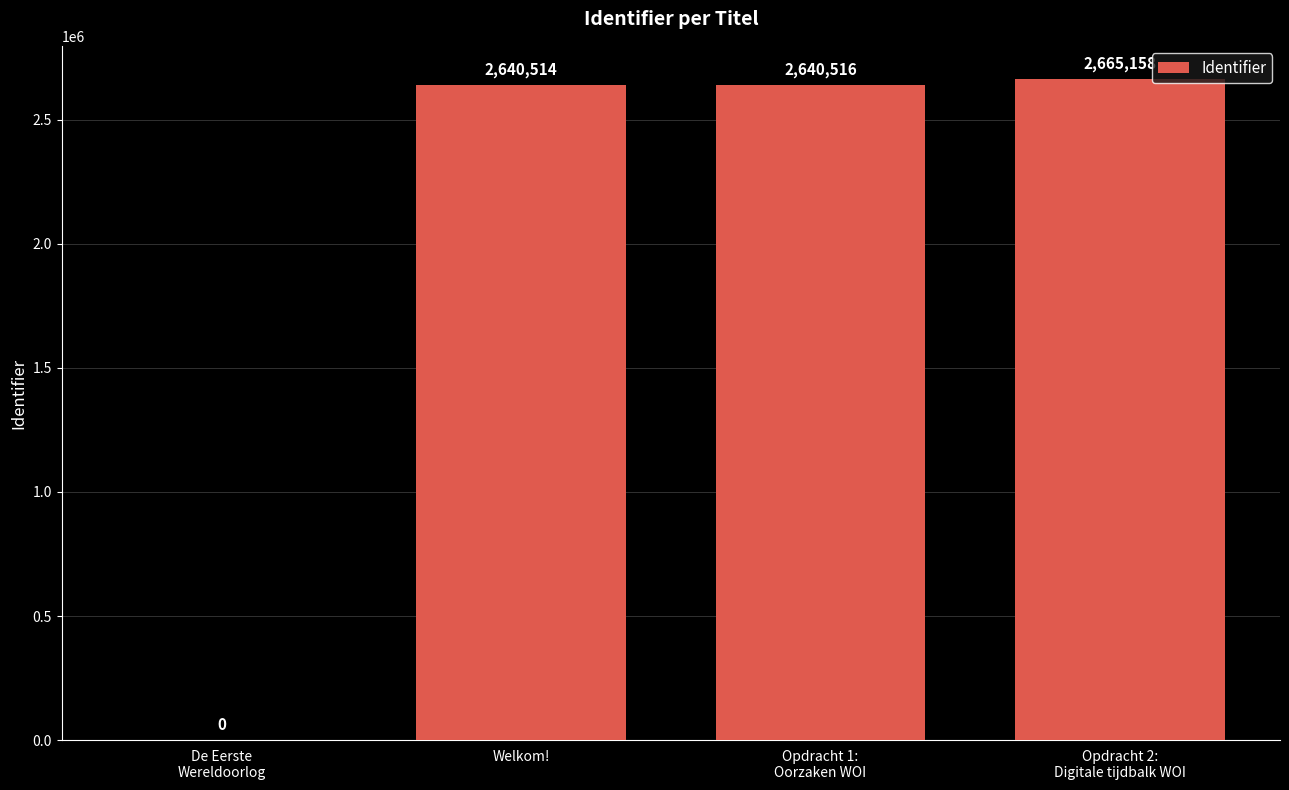

Where is the data nearest to the value 1332579?

Welkom!